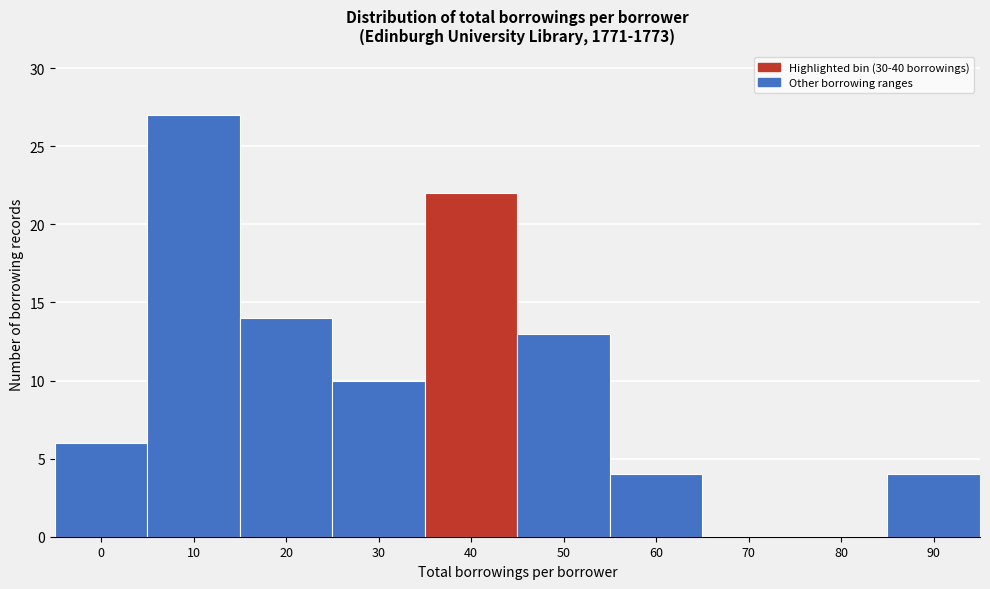

Reading left to right, extract all data points from this chart.

0=6	10=27	20=14	30=10	40=22	50=13	60=4	70=0	80=0	90=4